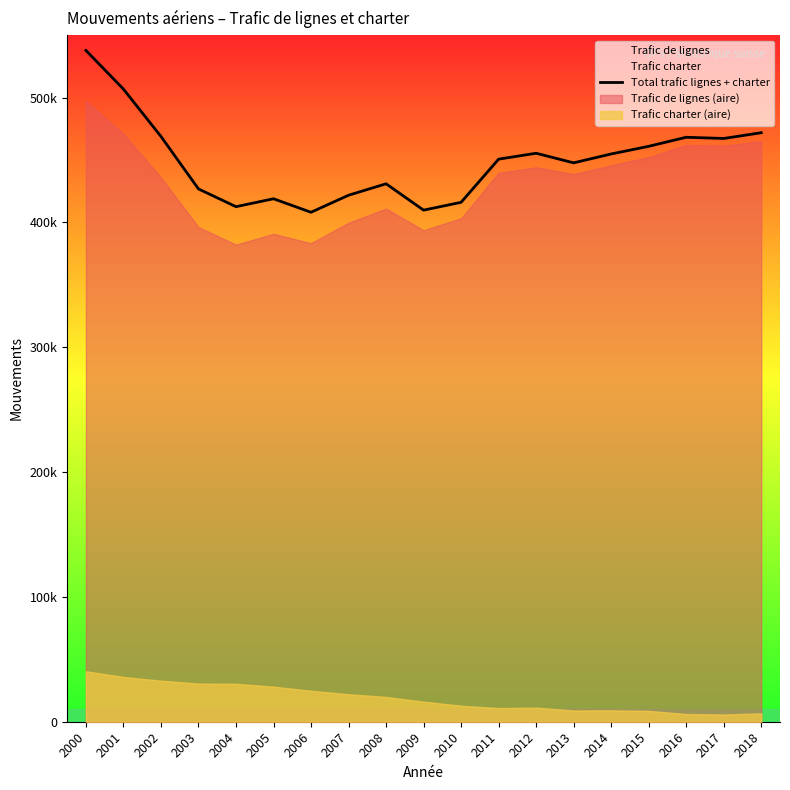

What is the change in value from 2012 to 2015?

+5556